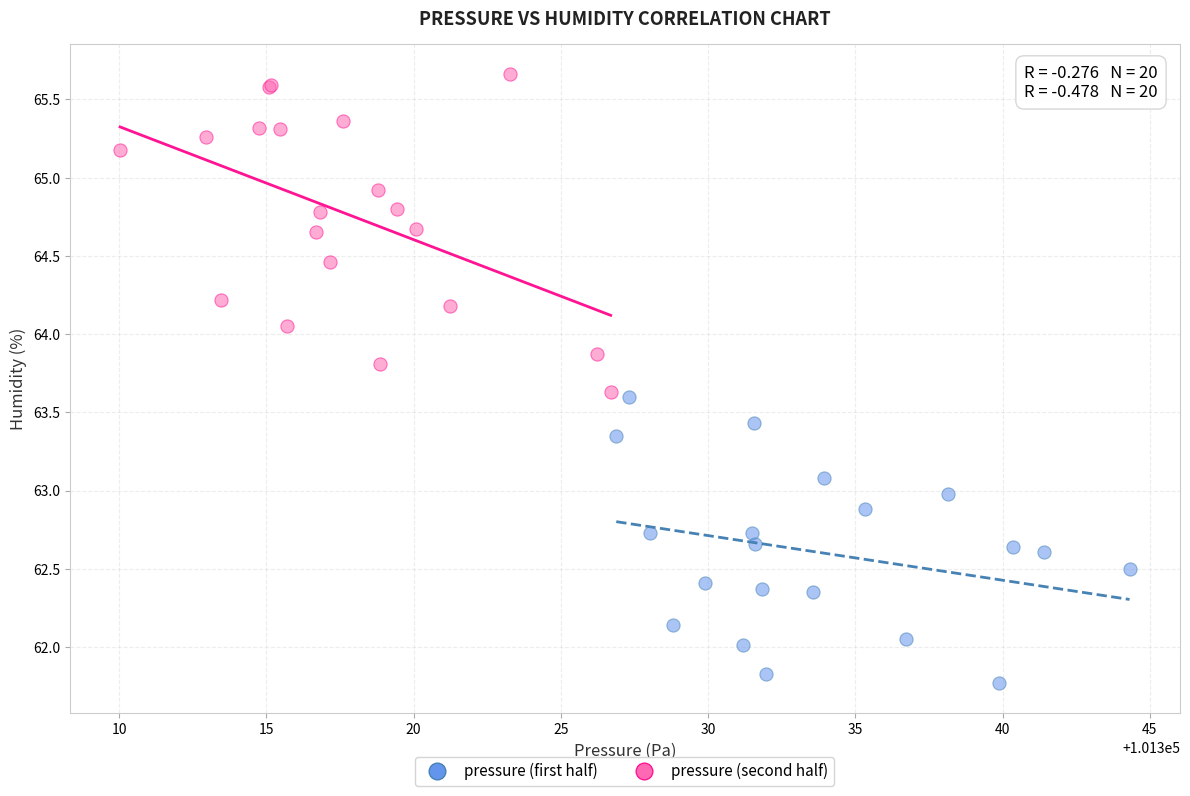

Which series has the widest spread of Y values?

pressure (second half)